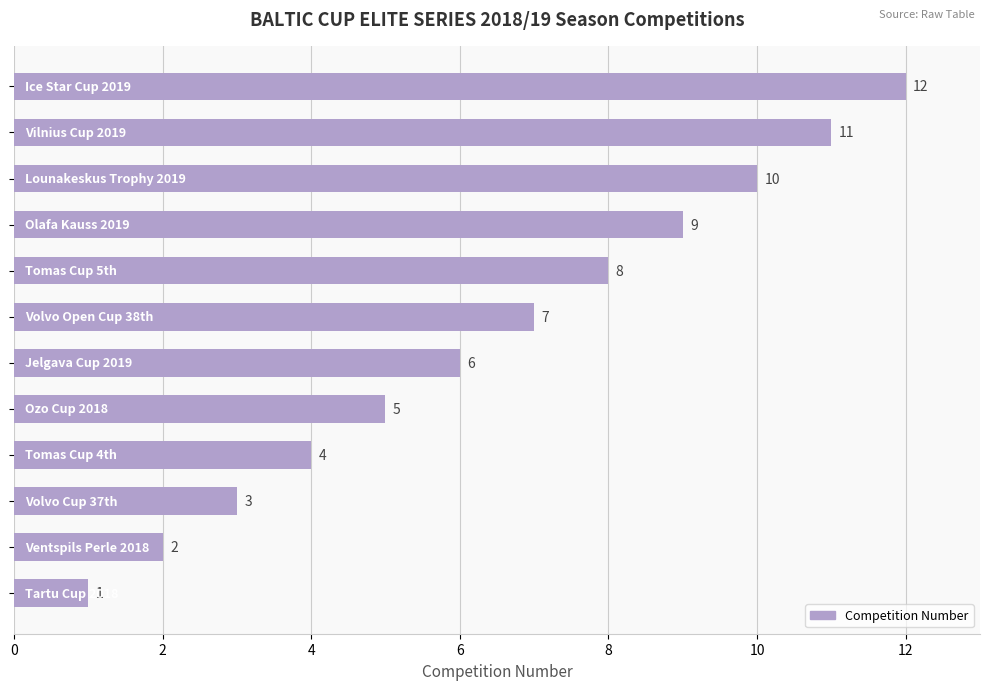

What is the maximum value shown in the chart?

12